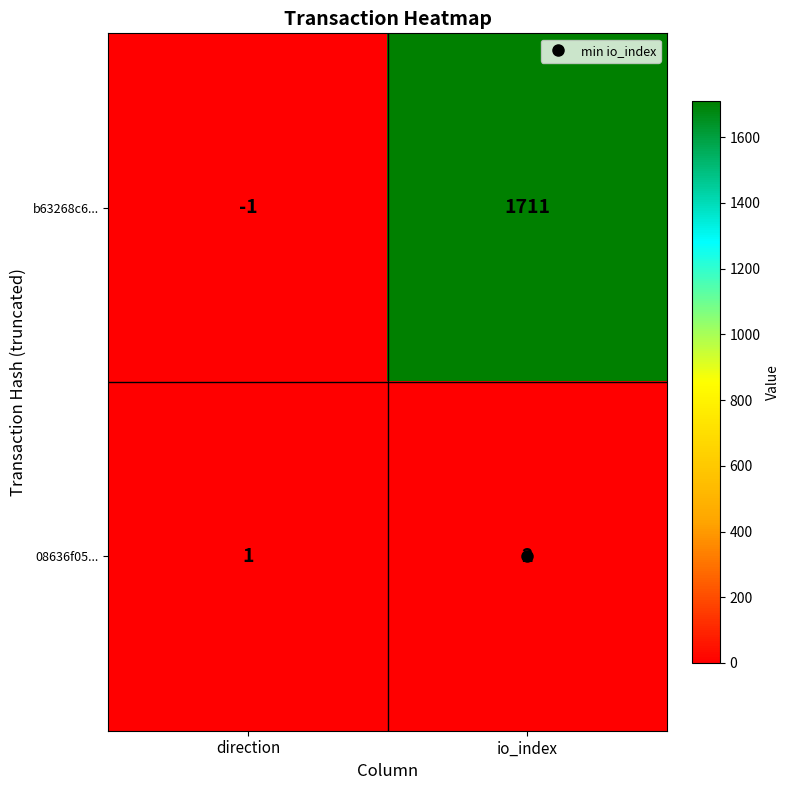

What is the difference between the maximum and minimum values in the b63268c6... series?

1712